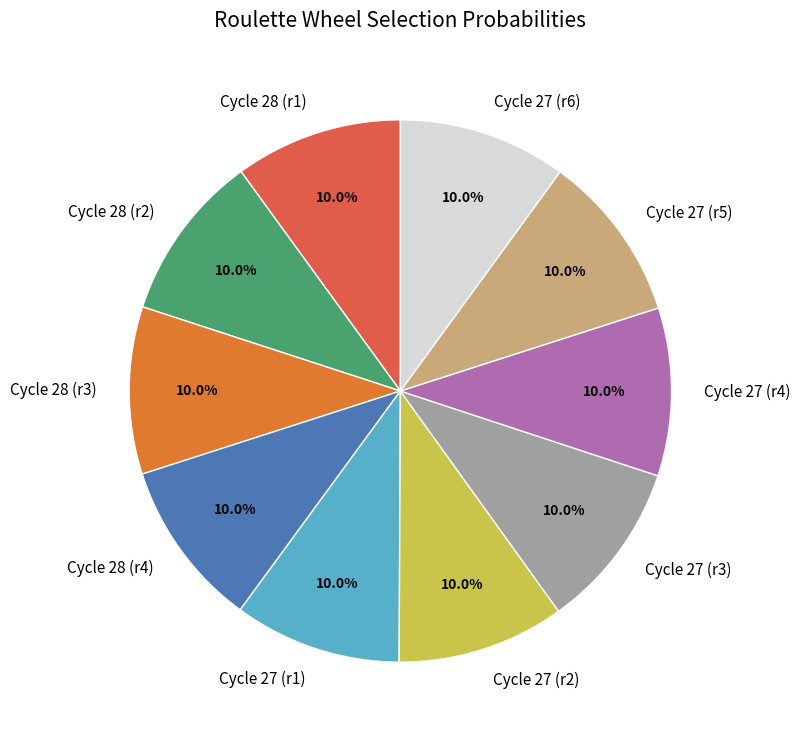

Does any single category account for the majority?

No